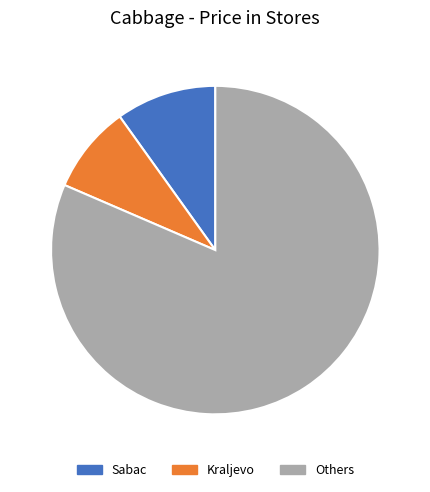

What is the largest slice in the pie chart?

Others